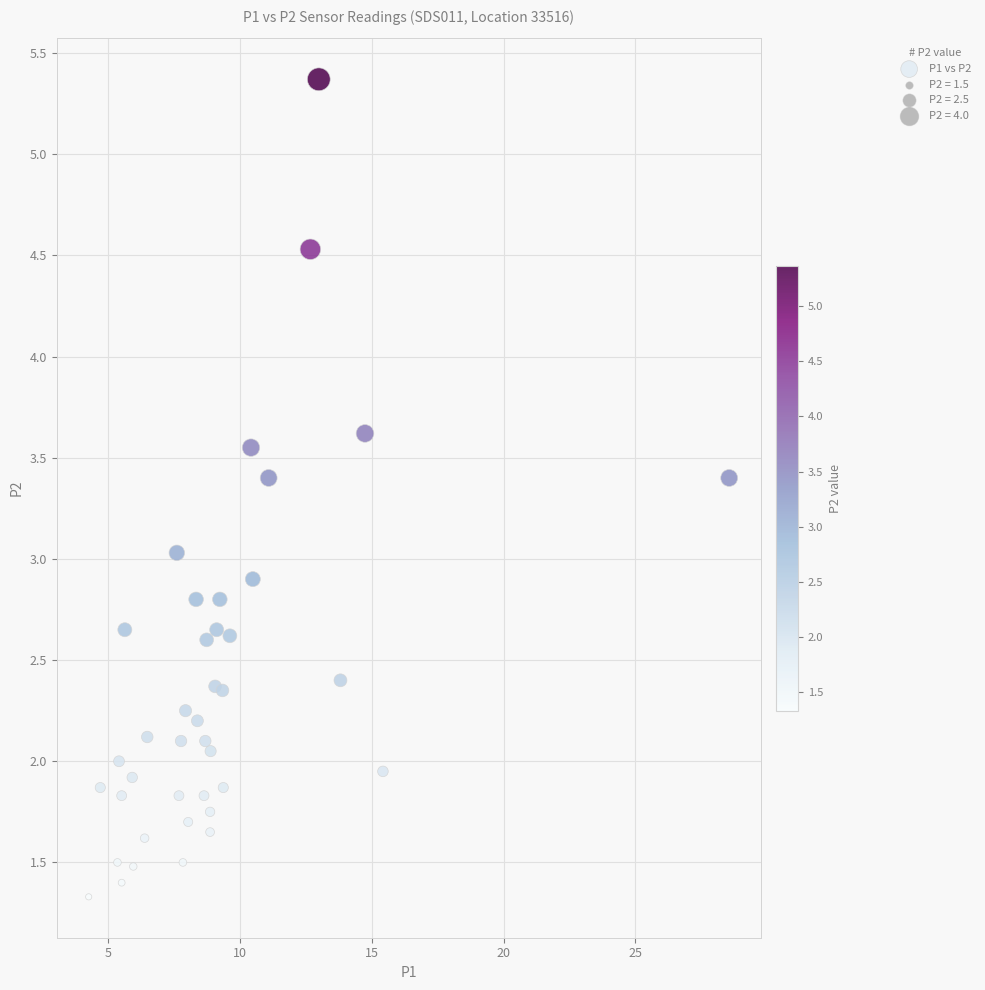

What is the range of X values (max minus min)?

24.3